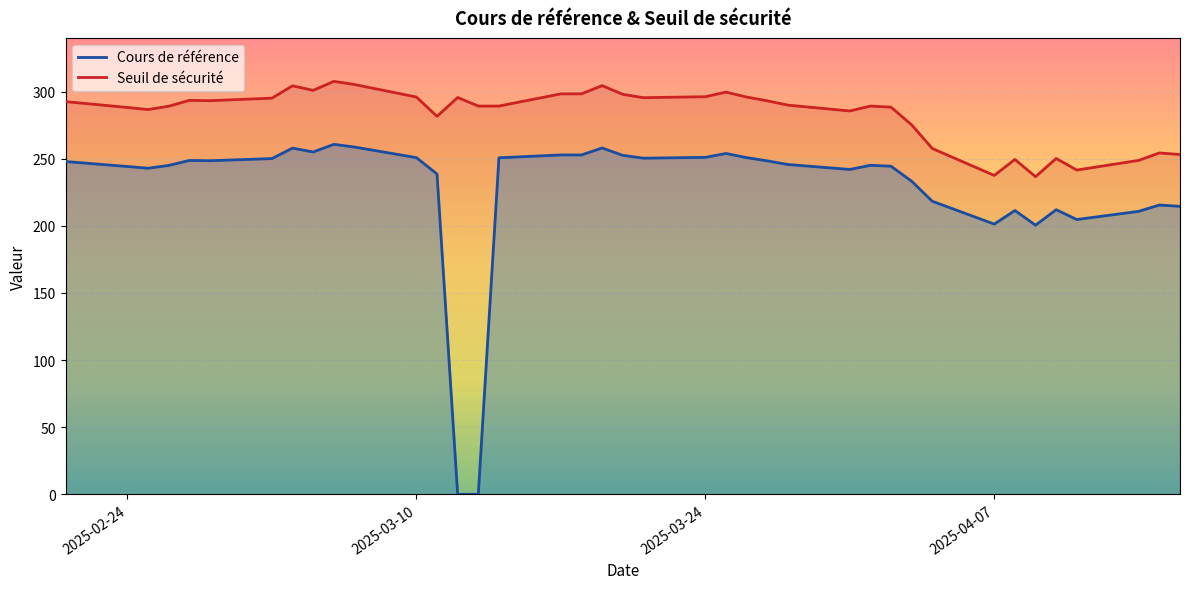

What is the difference between the second highest and second lowest values in the Cours de référence series?

258.7